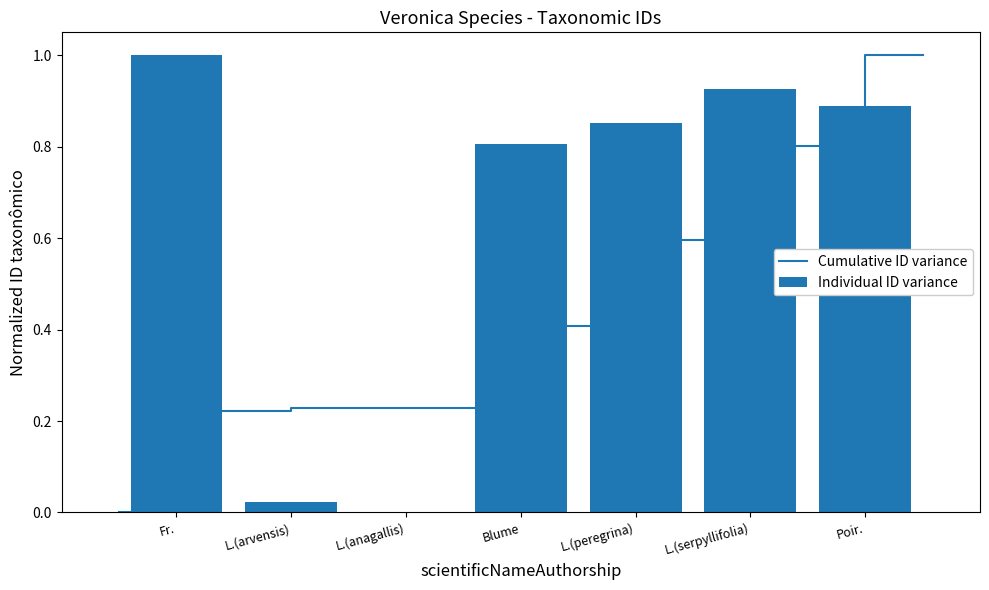

The Individual ID variance series shows 1.5 at Fr.. True or false?

False